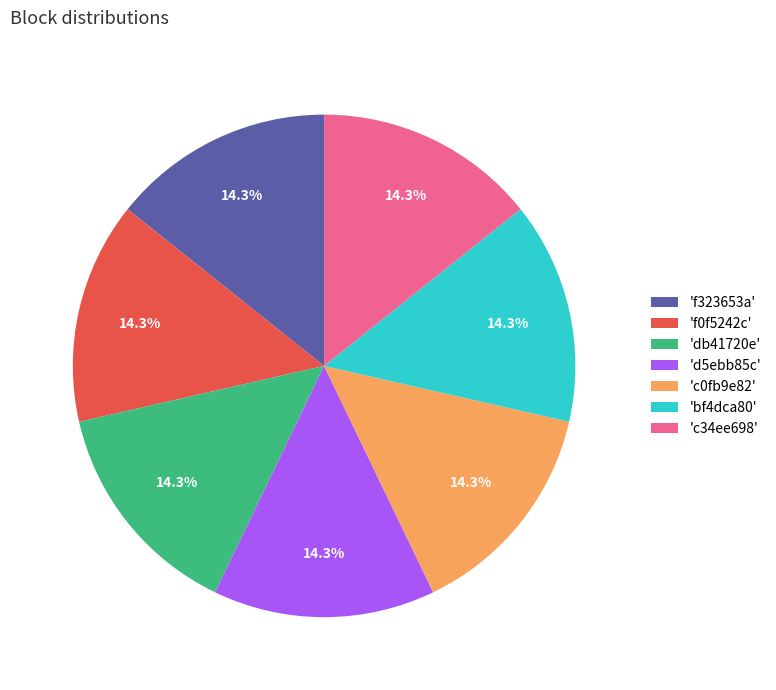

How many segments does this pie chart have?

7